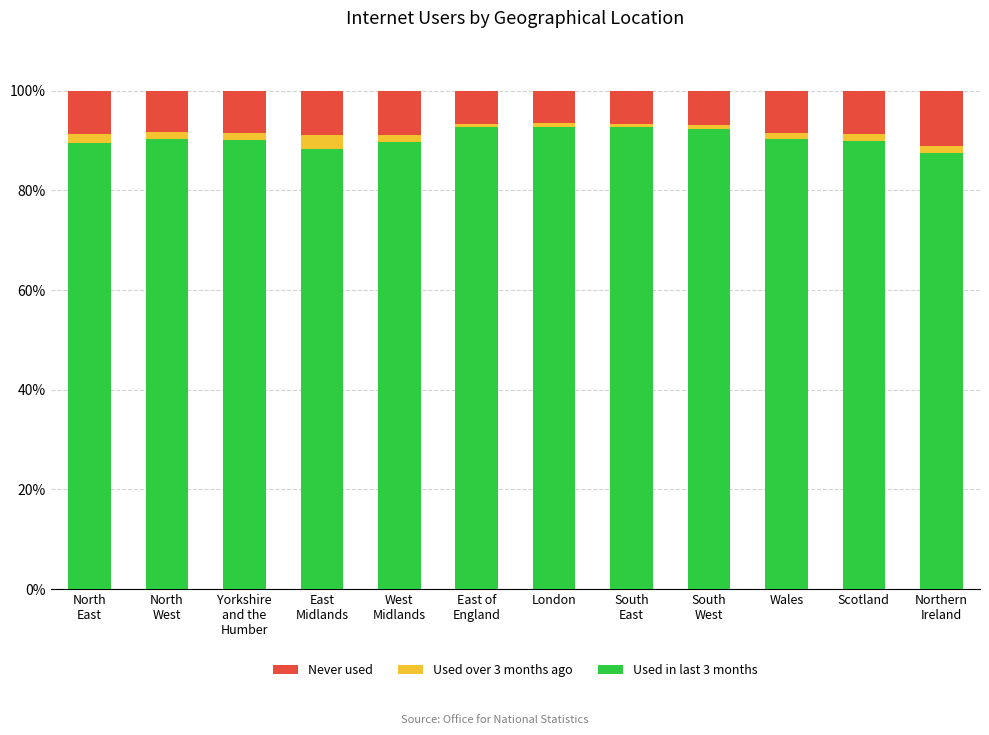

The value of Used in last 3 months at Wales is 90.2. True or false?

True